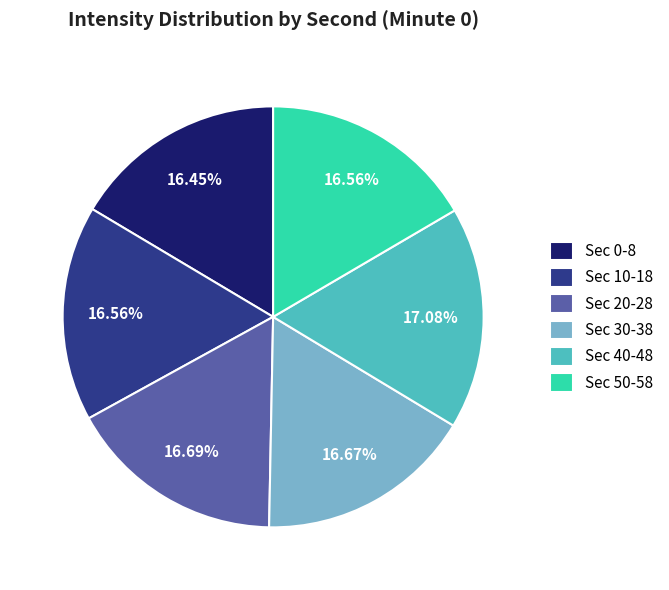

Is the sum of Sec 20-28 and Sec 0-8 greater than half?

No